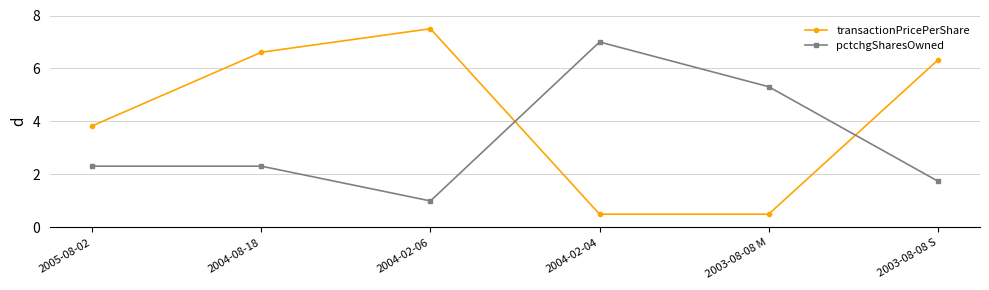

What is the approximate value of transactionPricePerShare at 2005-08-02?

3.8